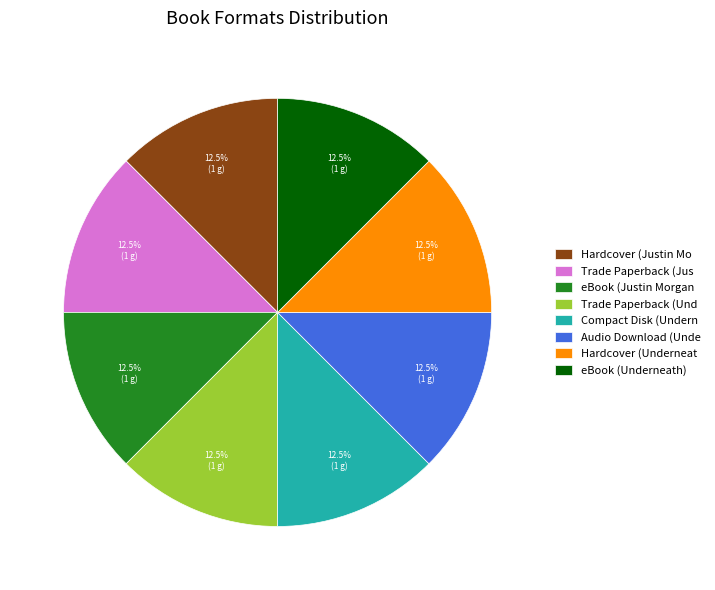

Is the sum of Trade Paperback (Jus and Hardcover (Underneat greater than half?

No